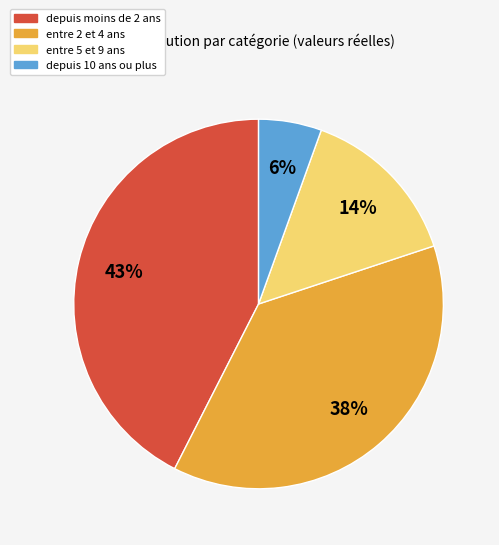

How many segments does this pie chart have?

4